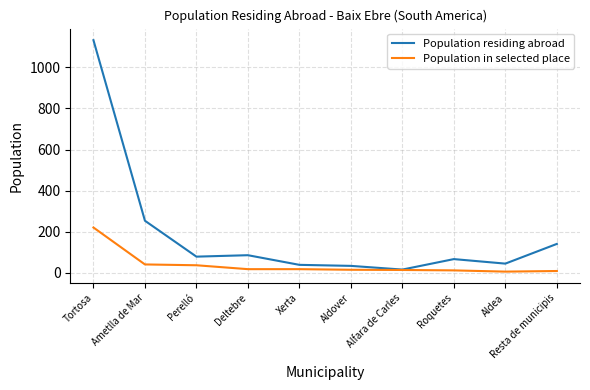

True or false: Population residing abroad has a value of 78 at Perelló.

True